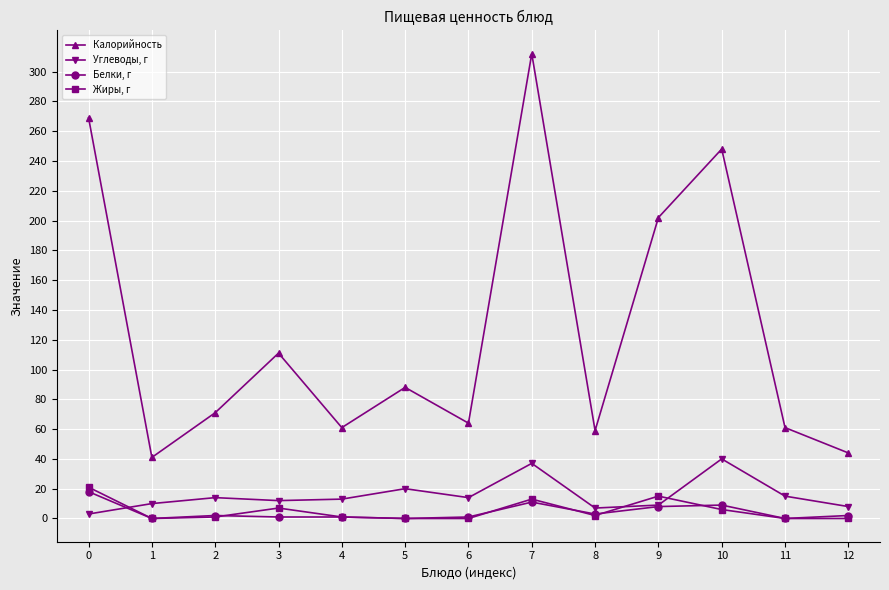

The value of Калорийность at 7 is 78. True or false?

False